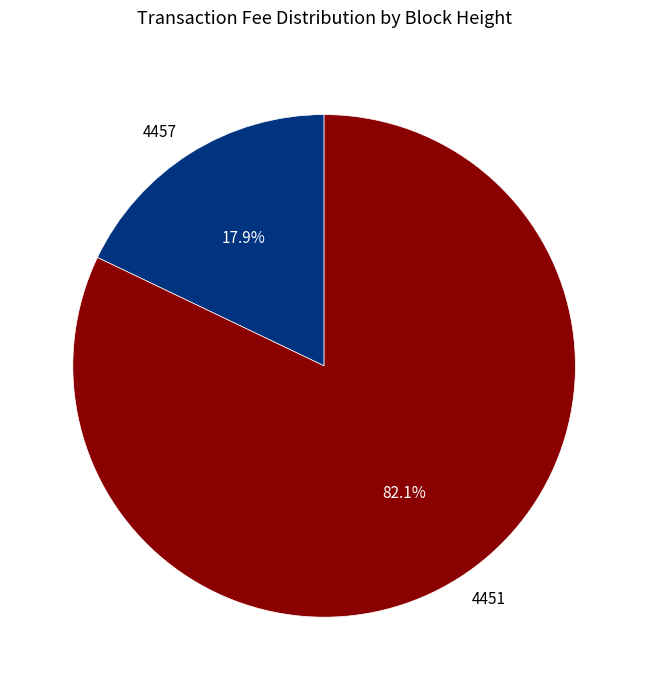

Approximately how many times larger is the value at 4451 compared to 4457?

4.6